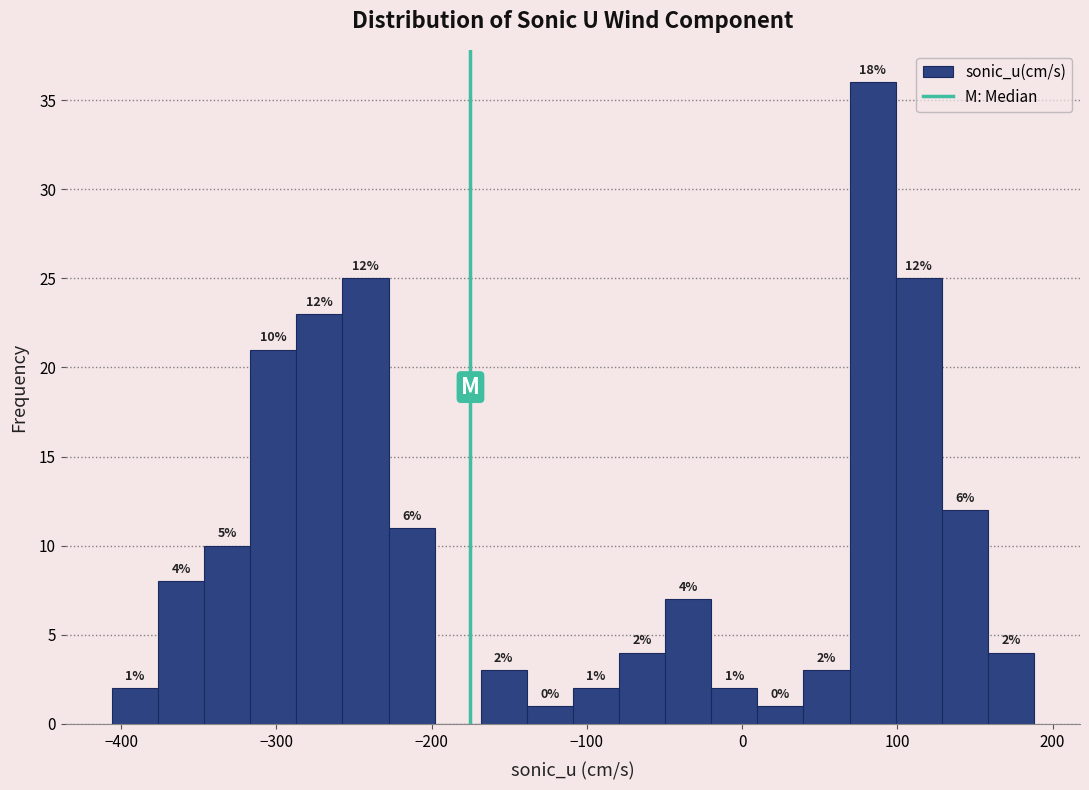

Around what value on the x-axis is the tallest bar? Give the approximate position of its centre, as read against the axis.

80